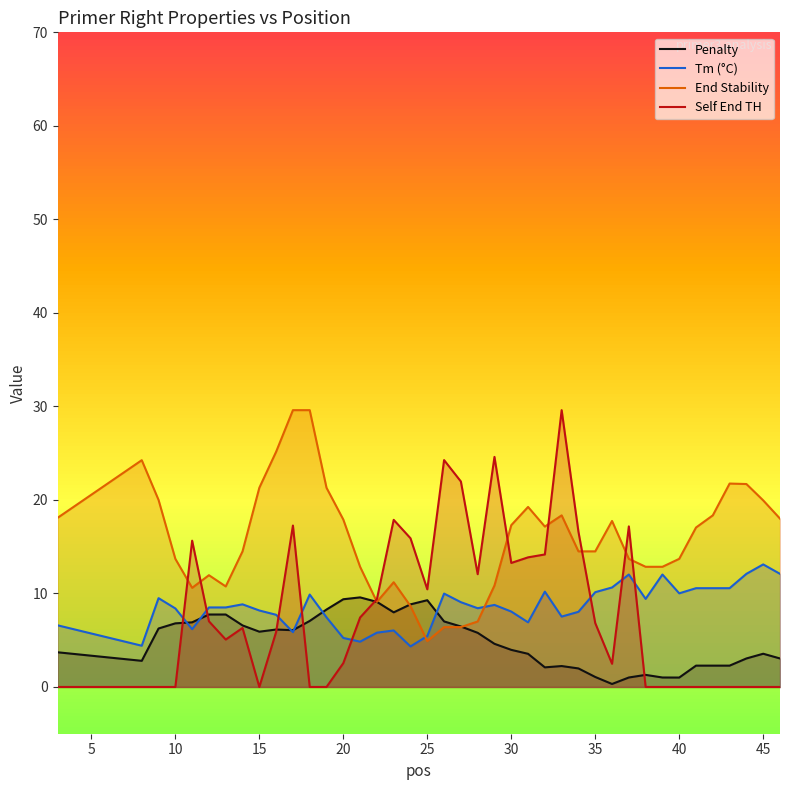

Reading left to right, transcribe all the data shown in this chart.

Penalty: 3.7	2.8	6.3	6.8	6.9	7.7	7.7	6.6	5.9	6.1	6.1	7.1	8.3	9.4	9.6	9.1	8.0	8.8	9.3	7.0	6.5	5.8	4.6	4.0	3.5	2.1	2.2	2.0	1.1	0.3	1.0	1.3	1.0	1.0	2.3	2.3	2.3	3.0	3.6	3.0
Tm (°C): 6.6	4.4	9.5	8.4	6.2	8.5	8.5	8.8	8.2	7.7	5.9	9.9	7.4	5.2	4.8	5.8	6.0	4.3	5.4	10.0	9.1	8.4	8.8	8.1	6.9	10.2	7.5	8.0	10.1	10.6	12.0	9.4	12.0	10.0	10.6	10.6	10.6	12.1	13.1	12.1
End Stability: 18.1	24.2	20.0	13.7	10.6	12.0	10.8	14.5	21.3	25.2	29.6	29.6	21.3	17.9	12.8	9.1	11.2	8.7	4.9	6.4	6.4	7.0	10.8	17.3	19.2	17.2	18.4	14.5	14.5	17.8	13.7	12.8	12.8	13.7	17.1	18.4	21.8	21.7	20.0	18.0
Self End TH: 0.0	0.0	0.0	0.0	15.6	7.0	5.1	6.3	0.0	5.9	17.3	0.0	0.0	2.5	7.4	9.4	17.9	15.9	10.4	24.3	22.0	12.1	24.6	13.3	13.9	14.2	29.6	16.6	6.8	2.5	17.2	0.0	0.0	0.0	0.0	0.0	0.0	0.0	0.0	0.0